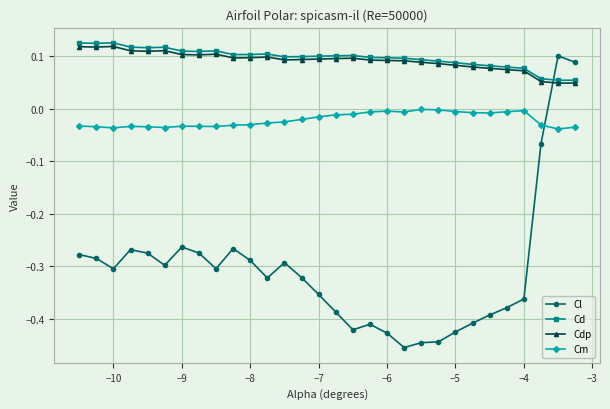

True or false: Cl has more than 0 points higher than both neighbors.

True